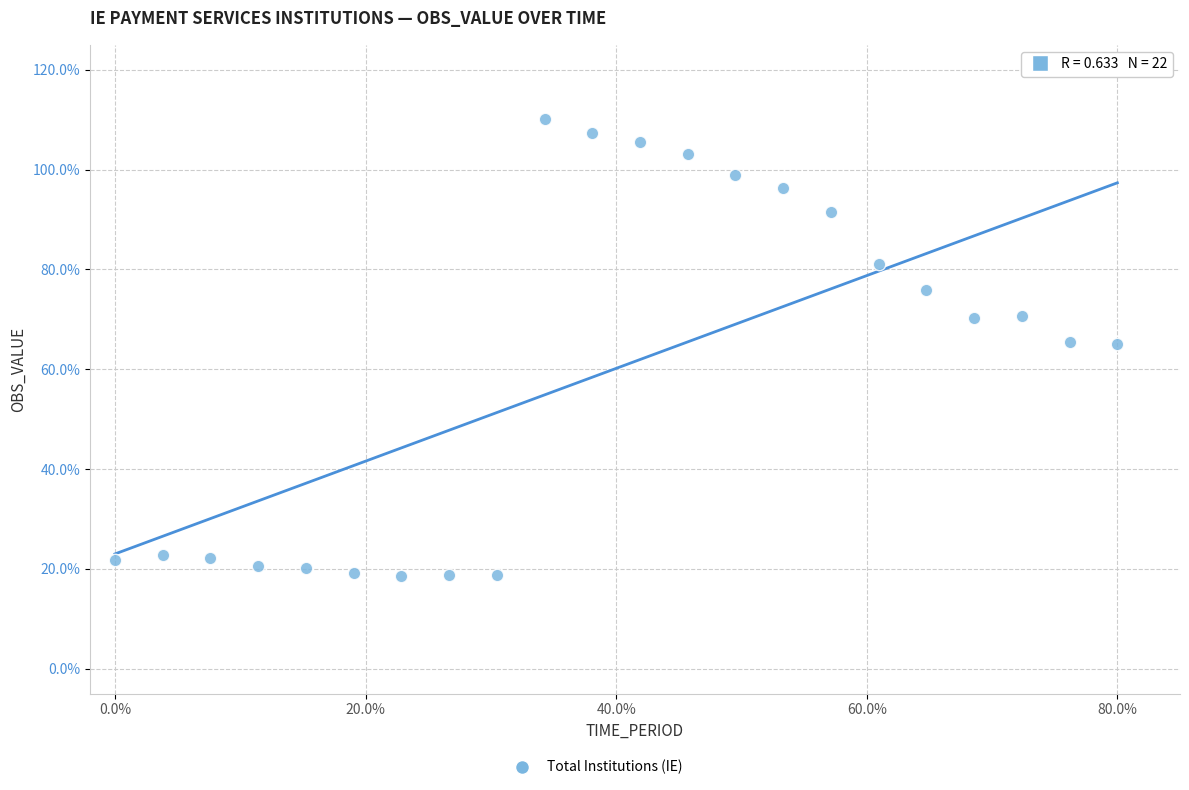

What is the range of Y values (max minus min)?

91.7